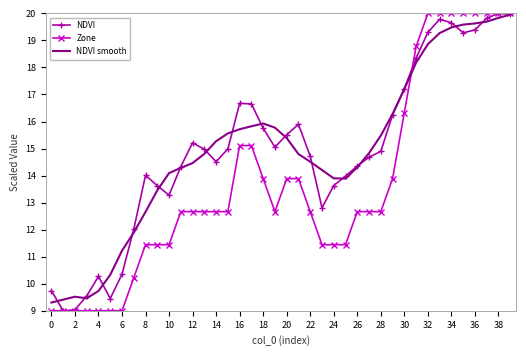

How many distinct data groups are displayed?

3